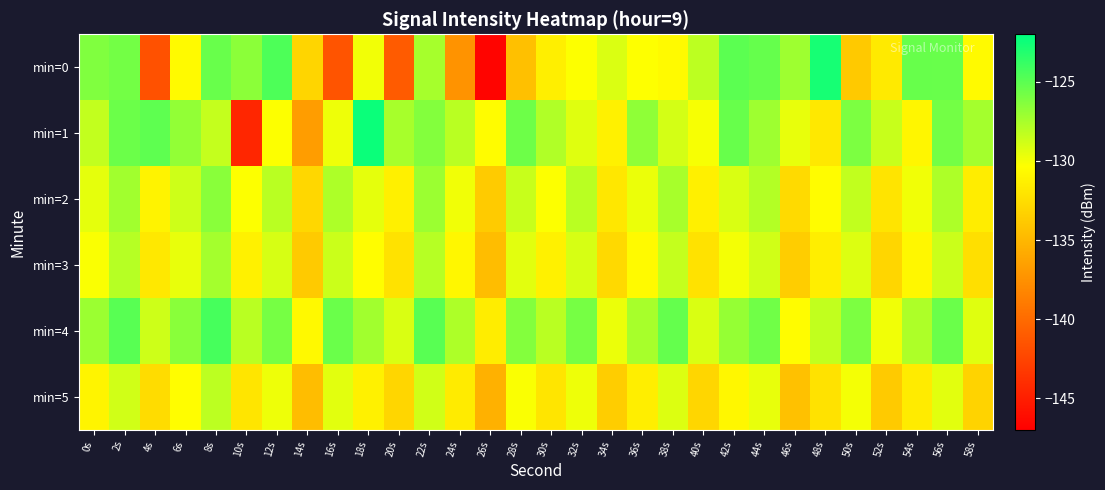

Reading left to right, extract all data points from this chart.

min=0: 0s=-126.2	2s=-125.8	4s=-141.7	6s=-130.6	8s=-125.4	10s=-126.6	12s=-124.6	14s=-133.1	16s=-141.4	18s=-129.9	20s=-141.0	22s=-127.4	24s=-137.3	26s=-146.7	28s=-134.4	30s=-131.4	32s=-130.3	34s=-129.2	36s=-130.3	38s=-130.6	40s=-128.2	42s=-125.0	44s=-125.3	46s=-127.2	48s=-122.8	50s=-133.8	52s=-131.7	54s=-125.4	56s=-125.4	58s=-130.6
min=1: 0s=-128.4	2s=-125.6	4s=-125.1	6s=-126.8	8s=-128.4	10s=-144.5	12s=-130.3	14s=-136.7	16s=-129.8	18s=-122.4	20s=-127.5	22s=-126.3	24s=-128.1	26s=-130.5	28s=-125.6	30s=-127.8	32s=-129.3	34s=-131.2	36s=-126.7	38s=-128.9	40s=-130.1	42s=-125.4	44s=-127.2	46s=-129.6	48s=-131.8	50s=-126.1	52s=-128.5	54s=-130.9	56s=-125.8	58s=-127.4
min=2: 0s=-129.5	2s=-127.3	4s=-131.1	6s=-128.7	8s=-126.5	10s=-130.3	12s=-128.1	14s=-132.9	16s=-127.7	18s=-129.5	20s=-131.3	22s=-127.1	24s=-129.9	26s=-133.7	28s=-128.5	30s=-130.3	32s=-128.1	34s=-131.9	36s=-129.7	38s=-127.5	40s=-131.3	42s=-129.1	44s=-127.9	46s=-132.7	48s=-130.5	50s=-128.3	52s=-132.1	54s=-129.9	56s=-127.7	58s=-131.5
min=3: 0s=-130.2	2s=-128.0	4s=-131.8	6s=-129.6	8s=-127.4	10s=-131.2	12s=-129.0	14s=-133.8	16s=-128.6	18s=-130.4	20s=-132.2	22s=-128.0	24s=-130.8	26s=-134.6	28s=-129.4	30s=-131.2	32s=-129.0	34s=-132.8	36s=-130.6	38s=-128.4	40s=-132.2	42s=-130.0	44s=-128.8	46s=-133.6	48s=-131.4	50s=-129.2	52s=-133.0	54s=-130.8	56s=-128.6	58s=-132.4
min=4: 0s=-127.1	2s=-124.9	4s=-128.7	6s=-126.5	8s=-124.3	10s=-128.1	12s=-125.9	14s=-130.7	16s=-125.5	18s=-127.3	20s=-129.1	22s=-124.9	24s=-127.7	26s=-131.5	28s=-126.3	30s=-128.1	32s=-125.9	34s=-129.7	36s=-127.5	38s=-125.3	40s=-129.1	42s=-126.9	44s=-125.7	46s=-130.5	48s=-128.3	50s=-126.1	52s=-129.9	54s=-127.7	56s=-125.5	58s=-129.3
min=5: 0s=-131.0	2s=-128.8	4s=-132.6	6s=-130.4	8s=-128.2	10s=-132.0	12s=-129.8	14s=-134.6	16s=-129.4	18s=-131.2	20s=-133.0	22s=-128.8	24s=-131.6	26s=-135.4	28s=-130.2	30s=-132.0	32s=-129.8	34s=-133.6	36s=-131.4	38s=-129.2	40s=-133.0	42s=-130.8	44s=-129.6	46s=-134.4	48s=-132.2	50s=-130.0	52s=-133.8	54s=-131.6	56s=-129.4	58s=-133.2